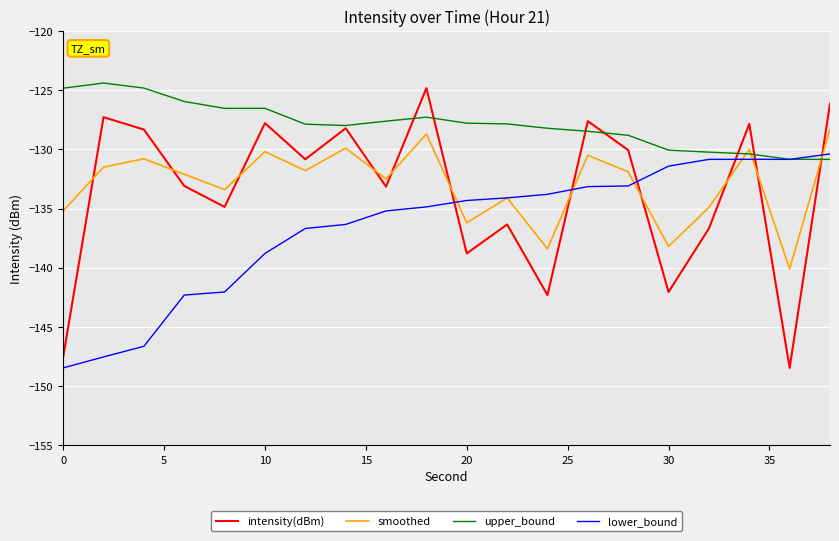

What is the greatest value displayed?

-124.4